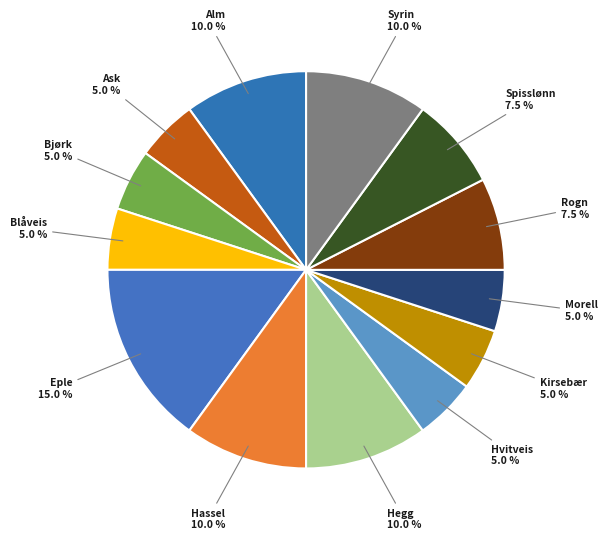

How many segments does this pie chart have?

13